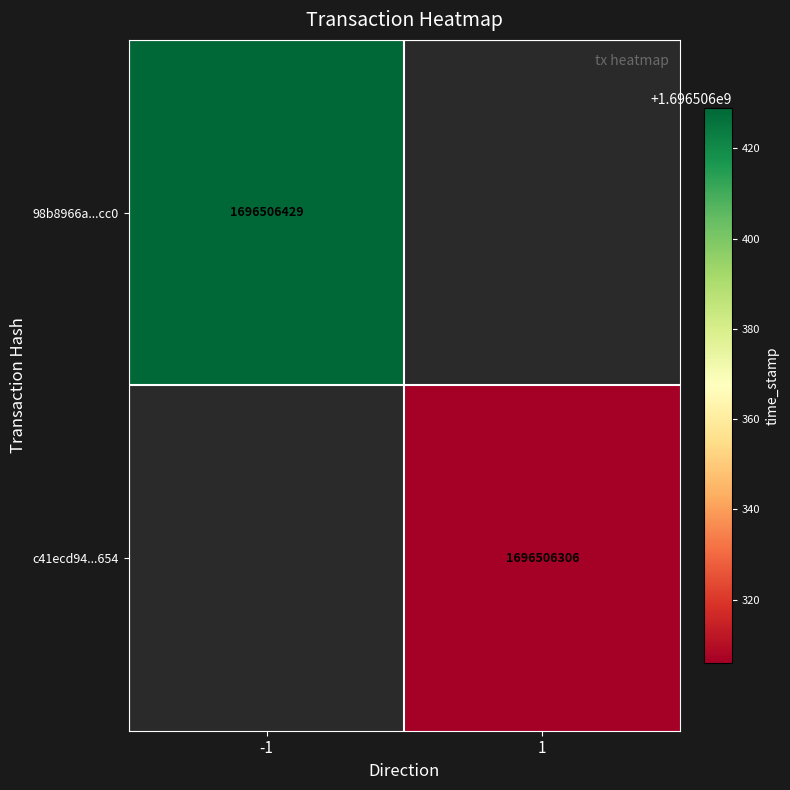

Reading left to right, list all the values displayed in this chart.

98b8966a3238fcc7c650c86e234bd7cc1617cc0: direction=-1	time_stamp=1696506429
c41ecd9414ec08b27192f594877b3cc28d3f654: direction=1	time_stamp=1696506306